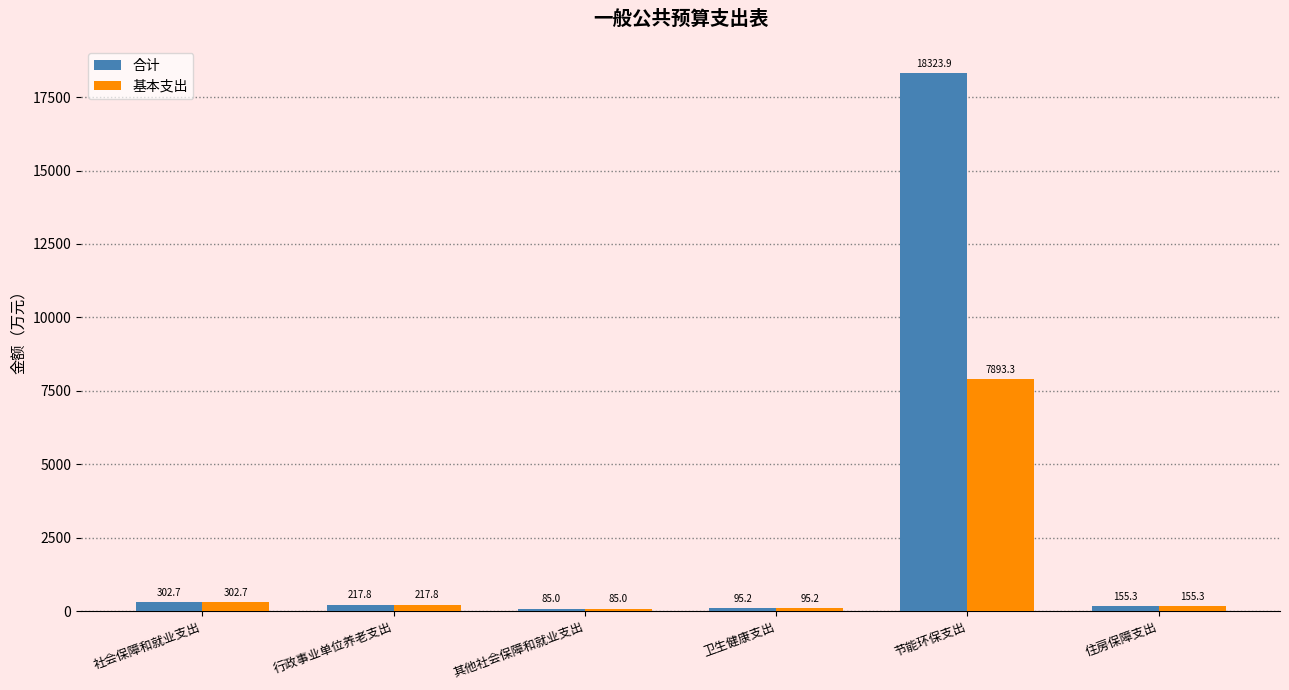

Are the bars horizontal?

No